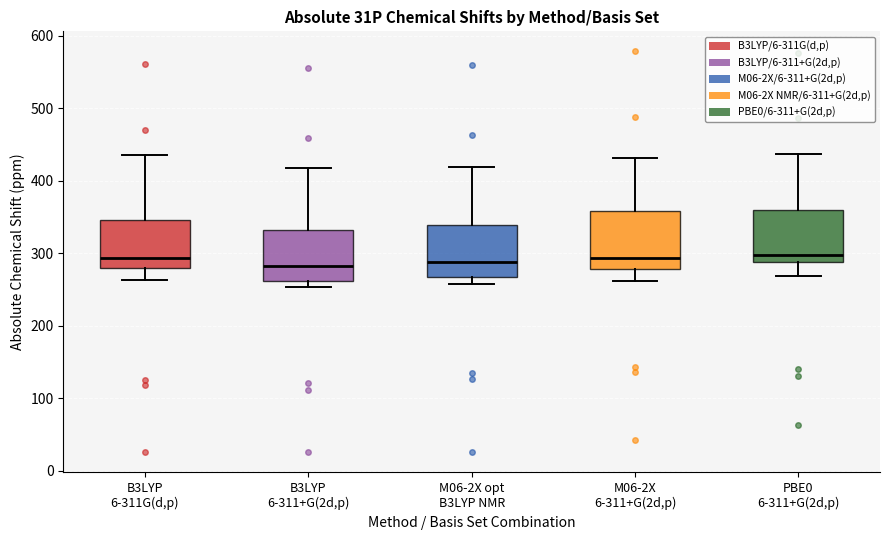

Reading left to right, transcribe this box plot: for each box, give where its median line is, the range the box spans, and where its two whiskers end, as read against the y-axis. The values are not printed on the chart, so give them approximately, as read against the axis.

B3LYP 6-311G(d,p): median 290, box 280 to 350, whiskers 260 to 440
B3LYP 6-311+G(2d,p): median 280, box 260 to 330, whiskers 250 to 420
M06-2X opt B3LYP NMR: median 290, box 270 to 340, whiskers 260 to 420
M06-2X 6-311+G(2d,p): median 290, box 280 to 360, whiskers 260 to 430
PBE0 6-311+G(2d,p): median 300, box 290 to 360, whiskers 270 to 440